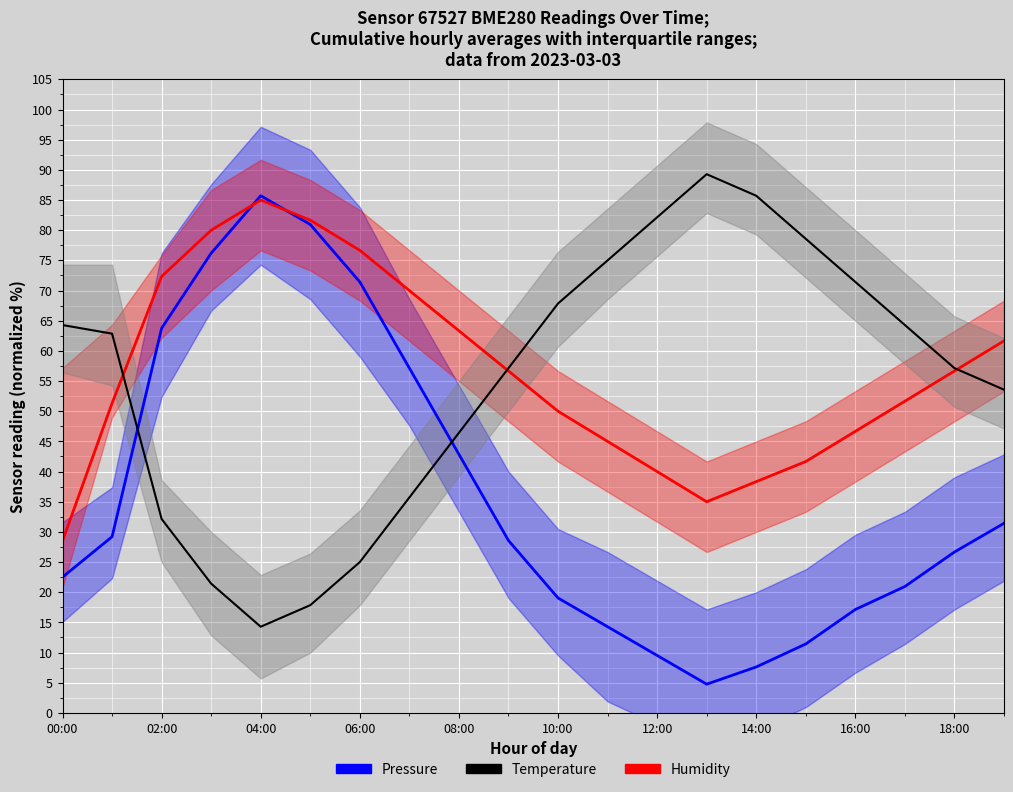

Which label corresponds to the largest value in the chart?

13